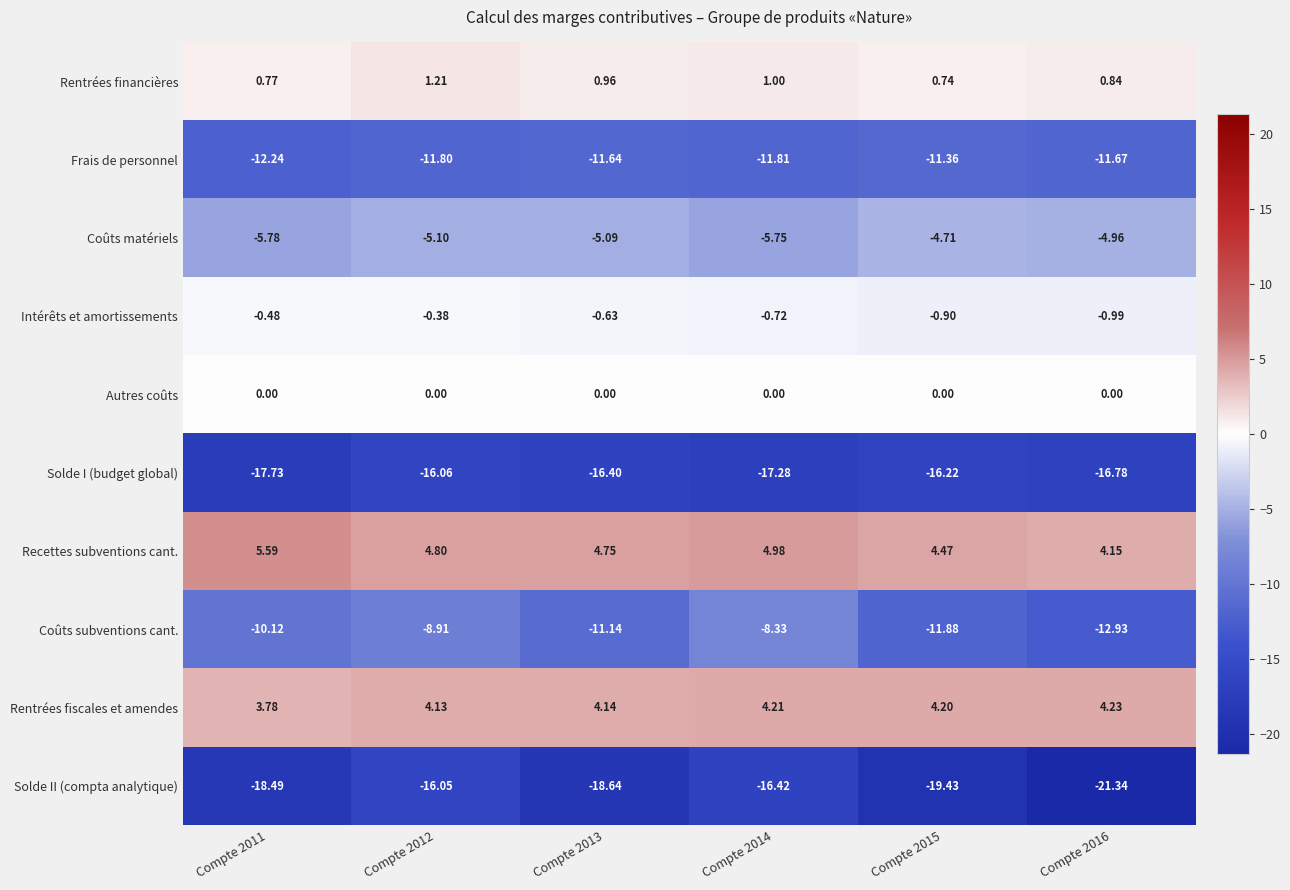

At which category is the sum across all series the highest?

Compte 2012